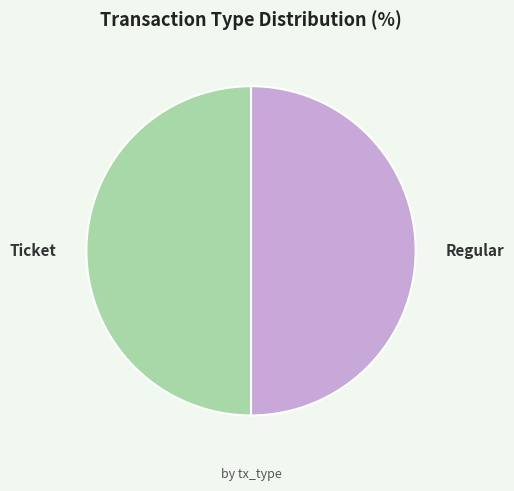

Is the sum of Regular and Ticket greater than half?

Yes